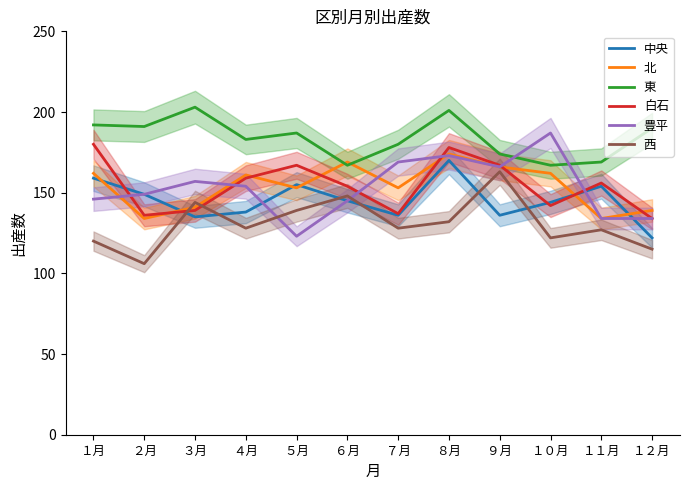

How many series are shown in this chart?

6